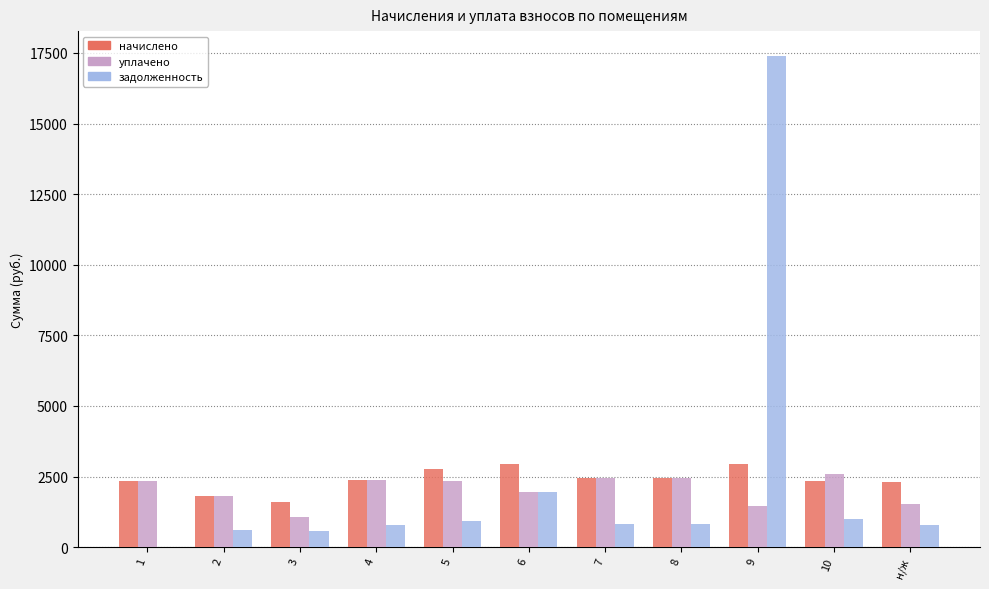

What is the sum of the начислено values at 10 and 1?

4663.2